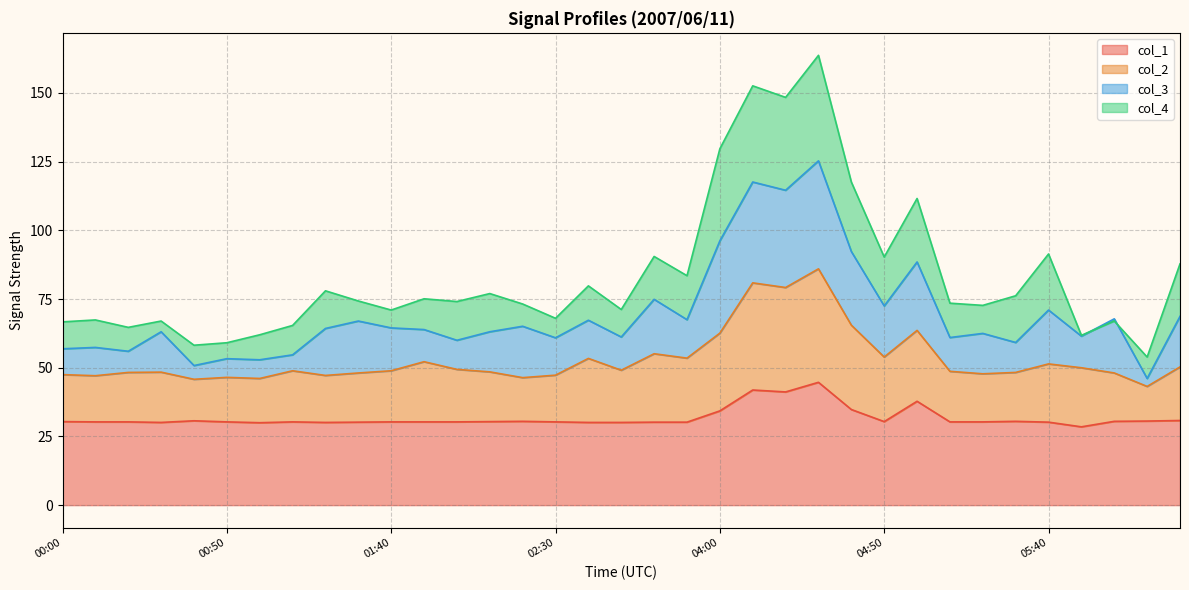

Between 02:10 and 01:40, which is larger?

02:10